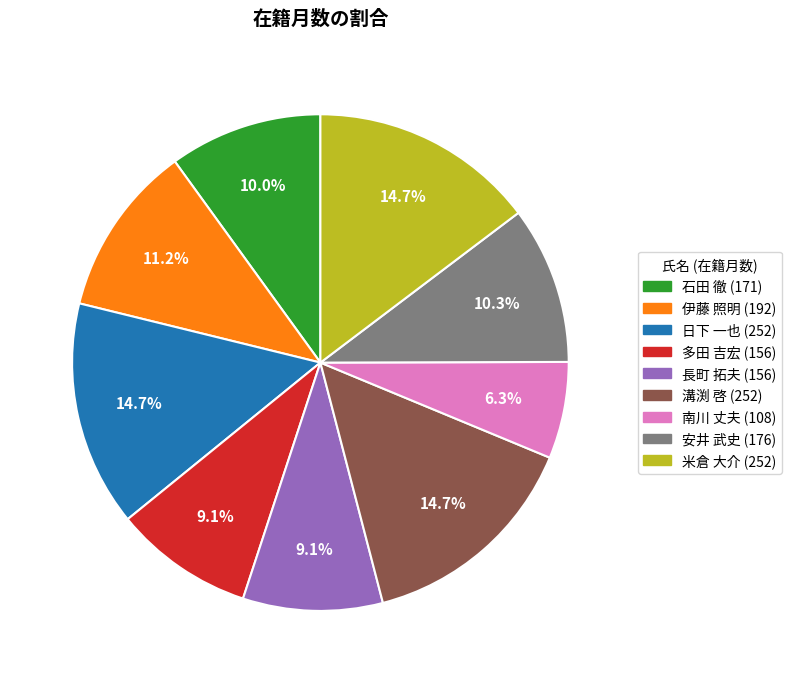

True or false: 米倉 大介 accounts for 8% of the total.

False